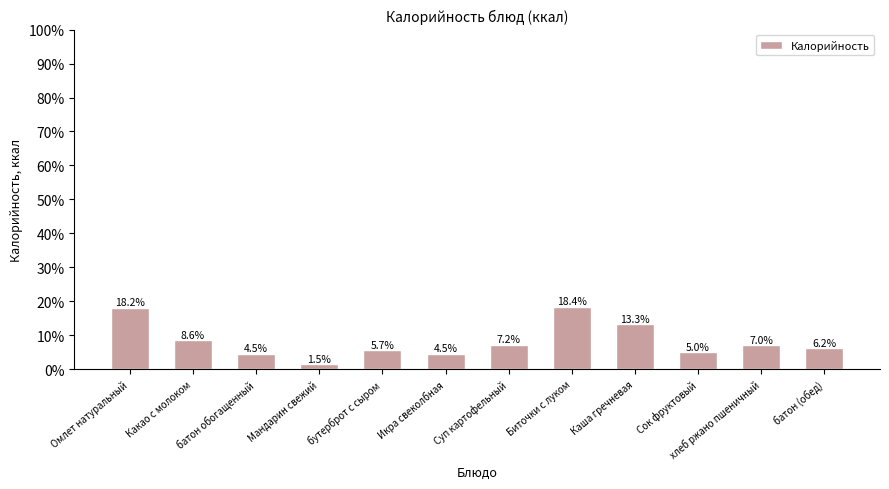

The value at Мандарин свежий is 23.4. True or false?

True